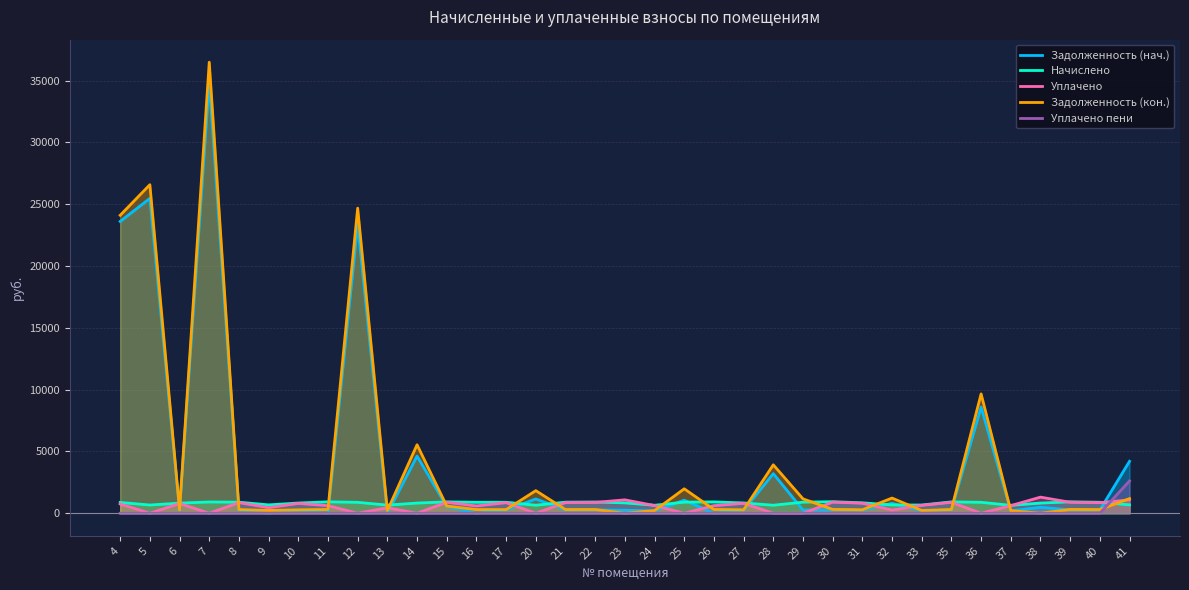

What is the average value of the Задолженность (кон.) series?

4128.4